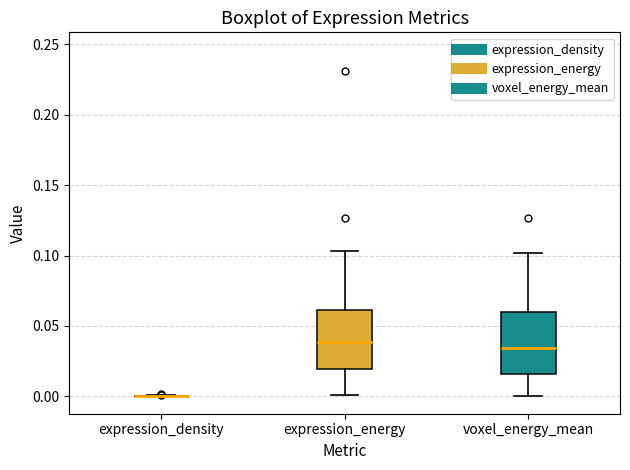

Reading left to right, transcribe this box plot: for each box, give where its median line is, the range the box spans, and where its two whiskers end, as read against the y-axis. The values are not printed on the chart, so give them approximately, as read against the axis.

expression_density: box collapsed to a line at 0.000, whiskers 0.000 to 0.000
expression_energy: median 0.040, box 0.020 to 0.060, whiskers 0.000 to 0.105
voxel_energy_mean: median 0.035, box 0.015 to 0.060, whiskers 0.000 to 0.100